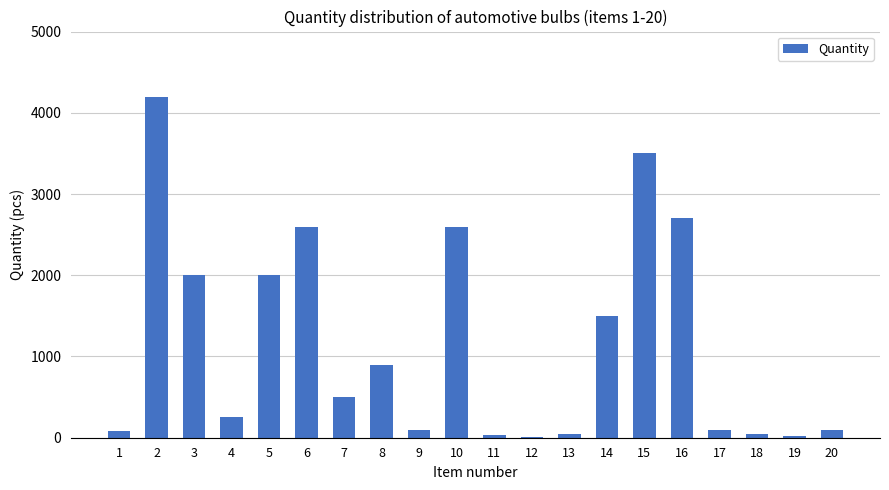

How many data points does each series have?

20